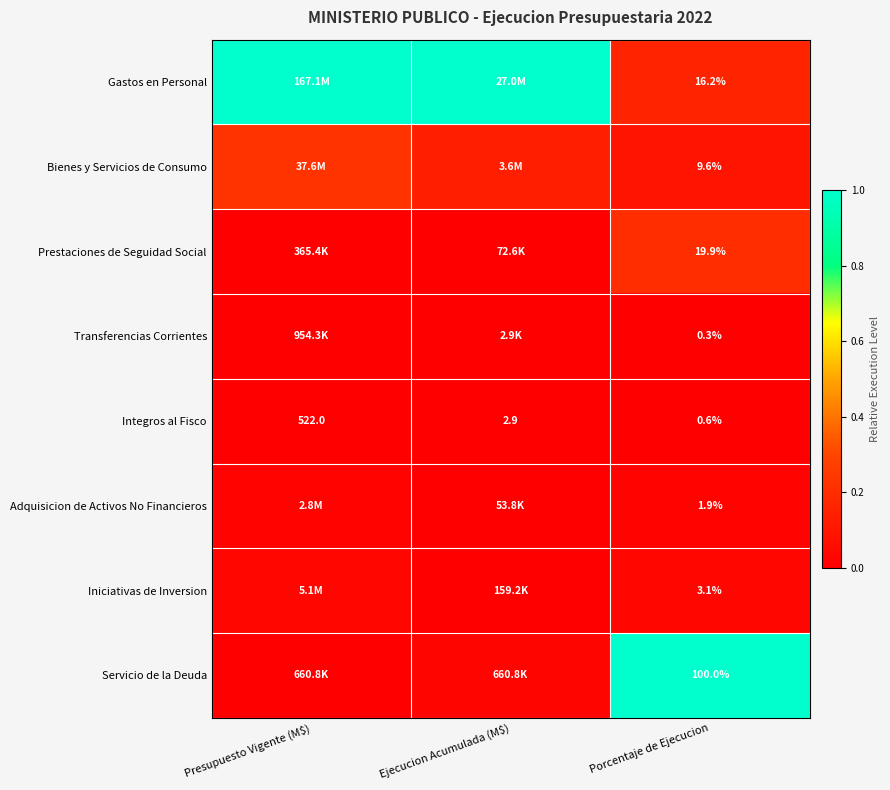

What is the maximum value shown in the chart?

1.0